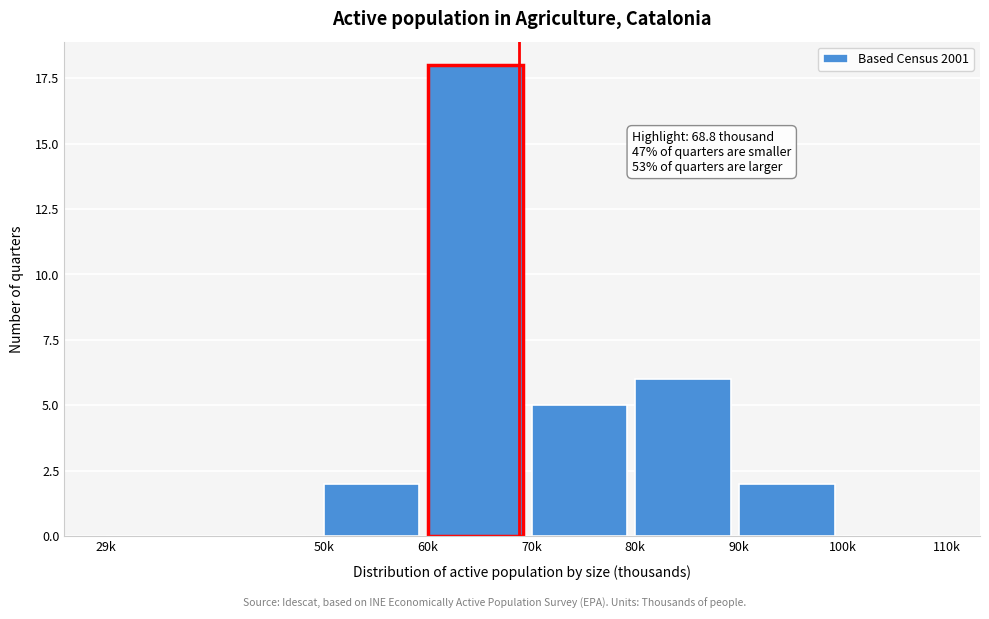

Reading right to left, what are all the values shown in this chart?

100k=0	90k=2	80k=6	70k=5	60k=18	50k=2	29k=0